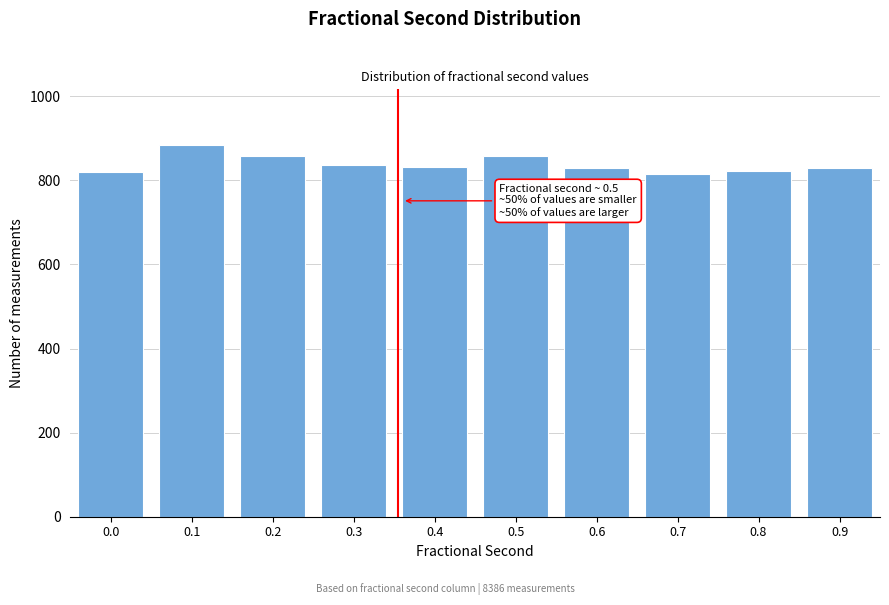

What is the greatest value displayed?

884